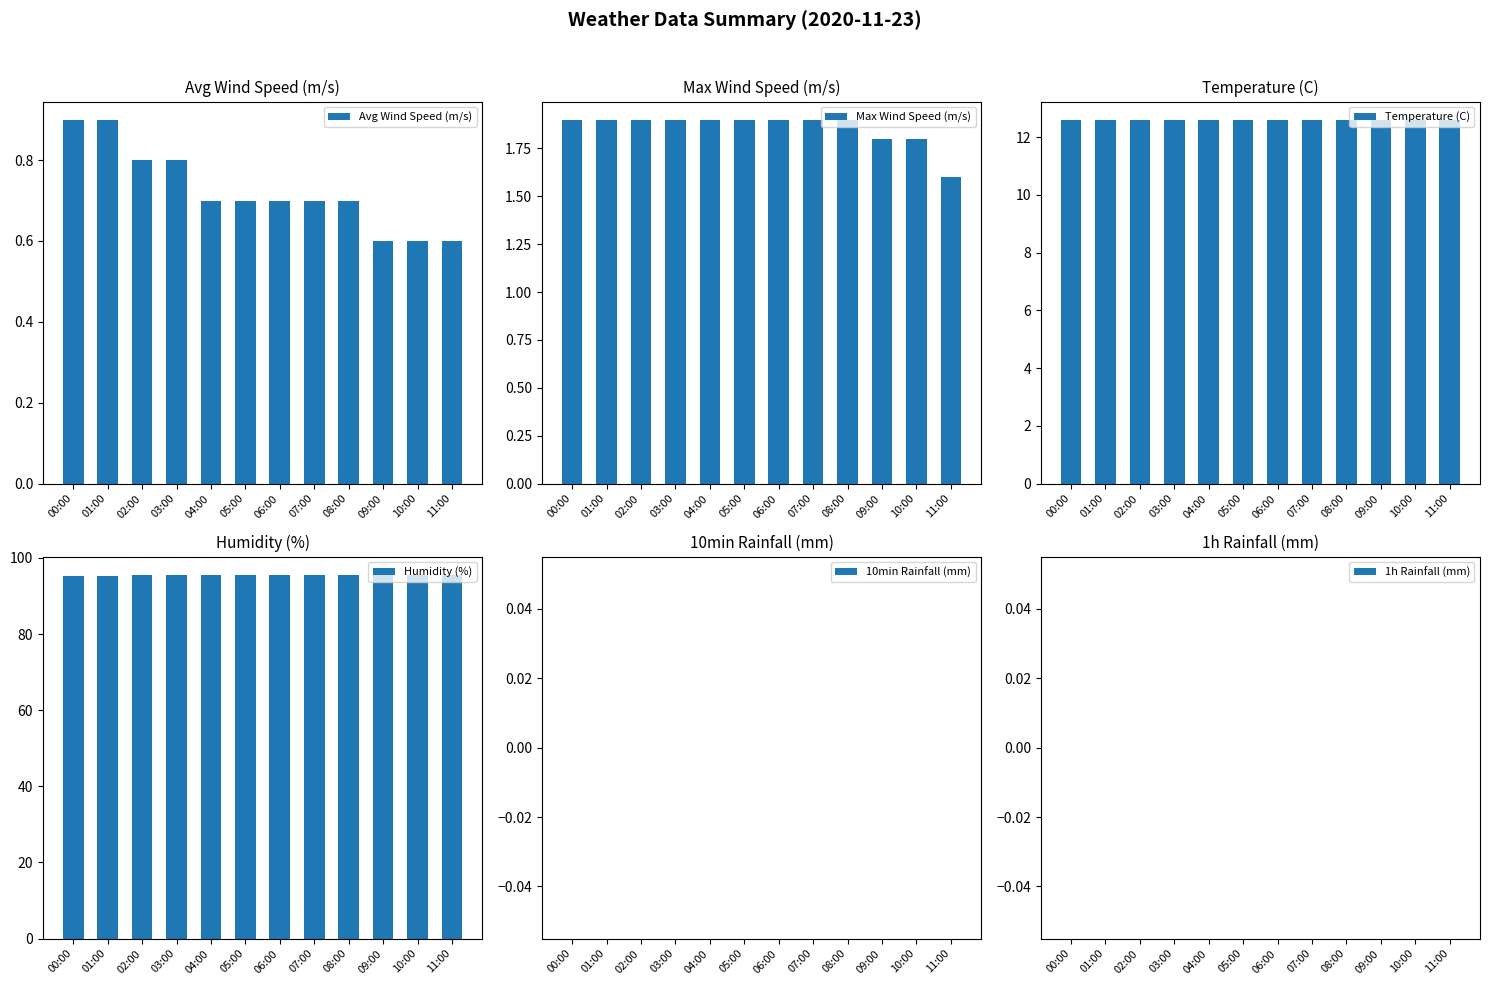

Are the bars horizontal?

No